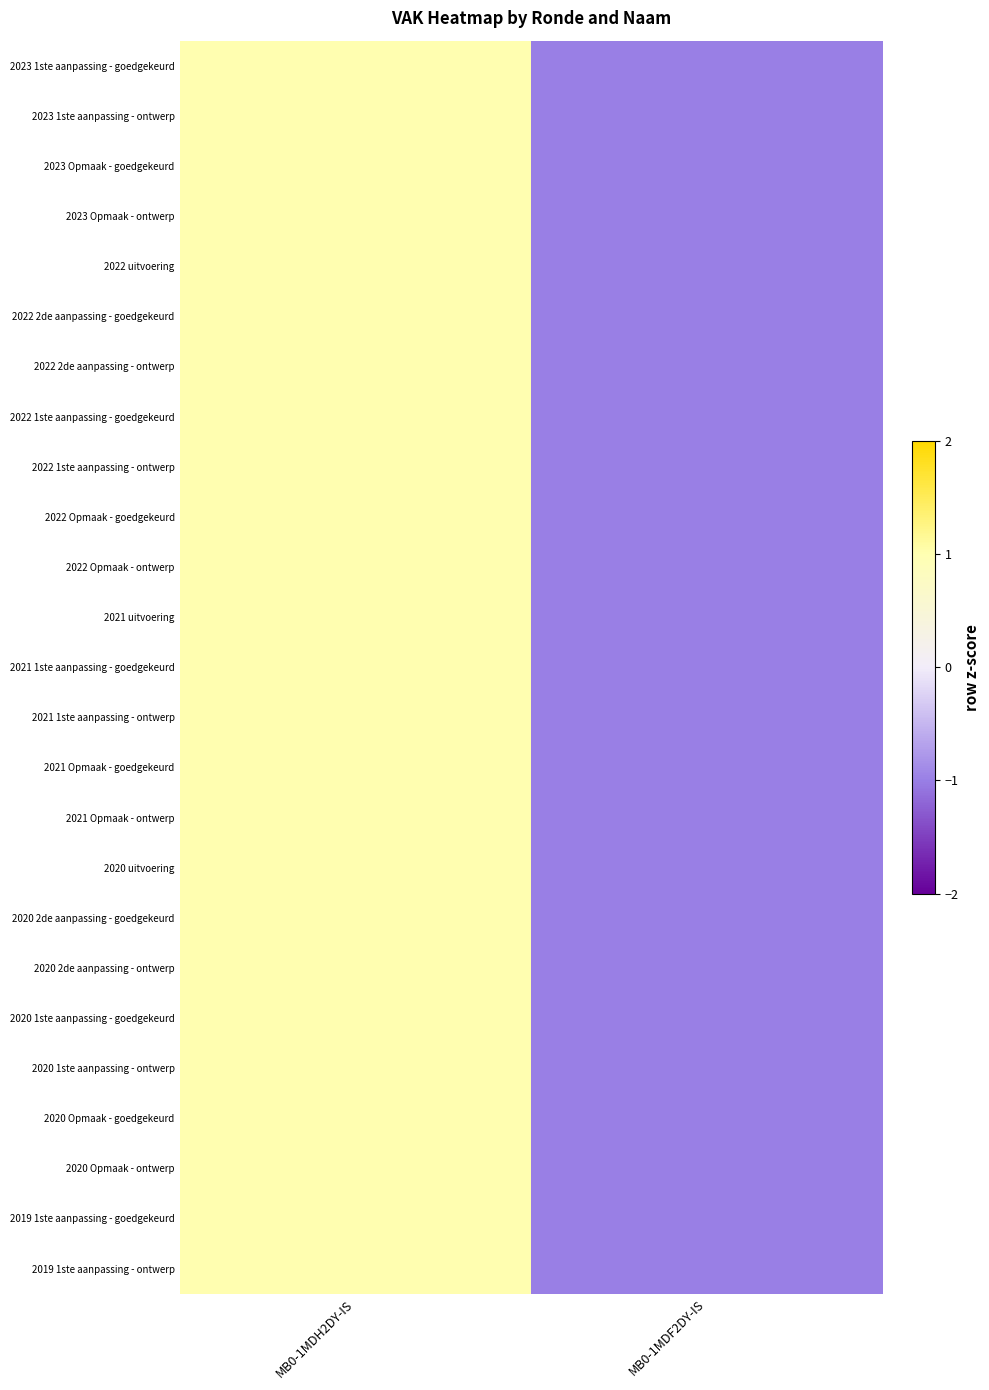

Reading right to left, extract all data points from this chart.

2023 1ste aanpassing - goedgekeurd: MB0-1MDF2DY-IS=-1	MB0-1MDH2DY-IS=1
2023 1ste aanpassing - ontwerp: MB0-1MDF2DY-IS=-1	MB0-1MDH2DY-IS=1
2023 Opmaak - goedgekeurd: MB0-1MDF2DY-IS=-1	MB0-1MDH2DY-IS=1
2023 Opmaak - ontwerp: MB0-1MDF2DY-IS=-1	MB0-1MDH2DY-IS=1
2022 uitvoering: MB0-1MDF2DY-IS=-1	MB0-1MDH2DY-IS=1
2022 2de aanpassing - goedgekeurd: MB0-1MDF2DY-IS=-1	MB0-1MDH2DY-IS=1
2022 2de aanpassing - ontwerp: MB0-1MDF2DY-IS=-1	MB0-1MDH2DY-IS=1
2022 1ste aanpassing - goedgekeurd: MB0-1MDF2DY-IS=-1	MB0-1MDH2DY-IS=1
2022 1ste aanpassing - ontwerp: MB0-1MDF2DY-IS=-1	MB0-1MDH2DY-IS=1
2022 Opmaak - goedgekeurd: MB0-1MDF2DY-IS=-1	MB0-1MDH2DY-IS=1
2022 Opmaak - ontwerp: MB0-1MDF2DY-IS=-1	MB0-1MDH2DY-IS=1
2021 uitvoering: MB0-1MDF2DY-IS=-1	MB0-1MDH2DY-IS=1
2021 1ste aanpassing - goedgekeurd: MB0-1MDF2DY-IS=-1	MB0-1MDH2DY-IS=1
2021 1ste aanpassing - ontwerp: MB0-1MDF2DY-IS=-1	MB0-1MDH2DY-IS=1
2021 Opmaak - goedgekeurd: MB0-1MDF2DY-IS=-1	MB0-1MDH2DY-IS=1
2021 Opmaak - ontwerp: MB0-1MDF2DY-IS=-1	MB0-1MDH2DY-IS=1
2020 uitvoering: MB0-1MDF2DY-IS=-1	MB0-1MDH2DY-IS=1
2020 2de aanpassing - goedgekeurd: MB0-1MDF2DY-IS=-1	MB0-1MDH2DY-IS=1
2020 2de aanpassing - ontwerp: MB0-1MDF2DY-IS=-1	MB0-1MDH2DY-IS=1
2020 1ste aanpassing - goedgekeurd: MB0-1MDF2DY-IS=-1	MB0-1MDH2DY-IS=1
2020 1ste aanpassing - ontwerp: MB0-1MDF2DY-IS=-1	MB0-1MDH2DY-IS=1
2020 Opmaak - goedgekeurd: MB0-1MDF2DY-IS=-1	MB0-1MDH2DY-IS=1
2020 Opmaak - ontwerp: MB0-1MDF2DY-IS=-1	MB0-1MDH2DY-IS=1
2019 1ste aanpassing - goedgekeurd: MB0-1MDF2DY-IS=-1	MB0-1MDH2DY-IS=1
2019 1ste aanpassing - ontwerp: MB0-1MDF2DY-IS=-1	MB0-1MDH2DY-IS=1